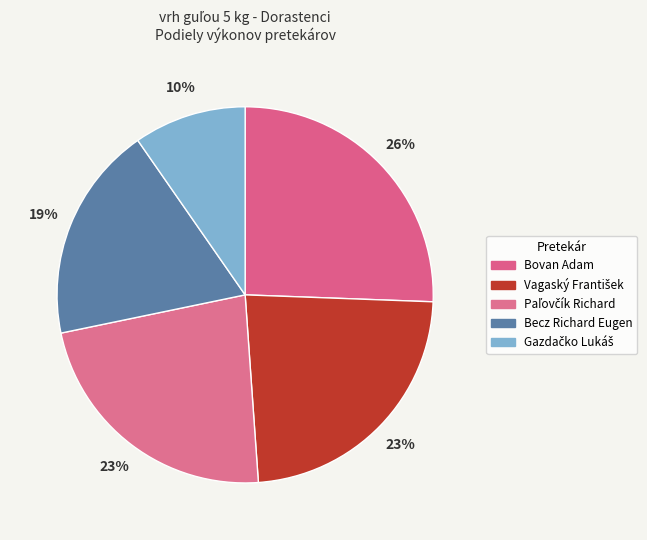

Count the number of slices in the pie.

5